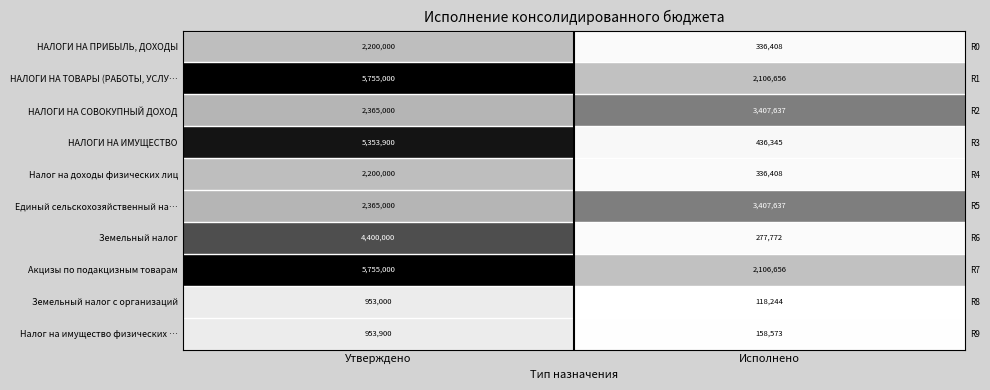

True or false: Налог на доходы физических лиц has a value of 336408.1 at Исполнено.

True